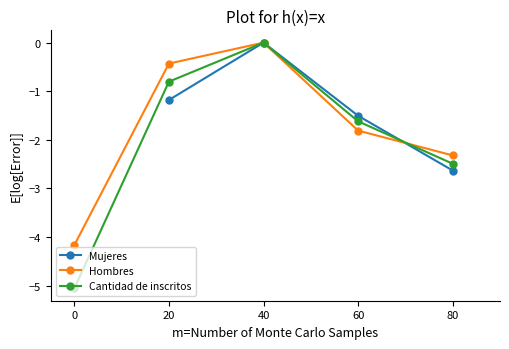

At which category does Hombres reach its first local peak?

40